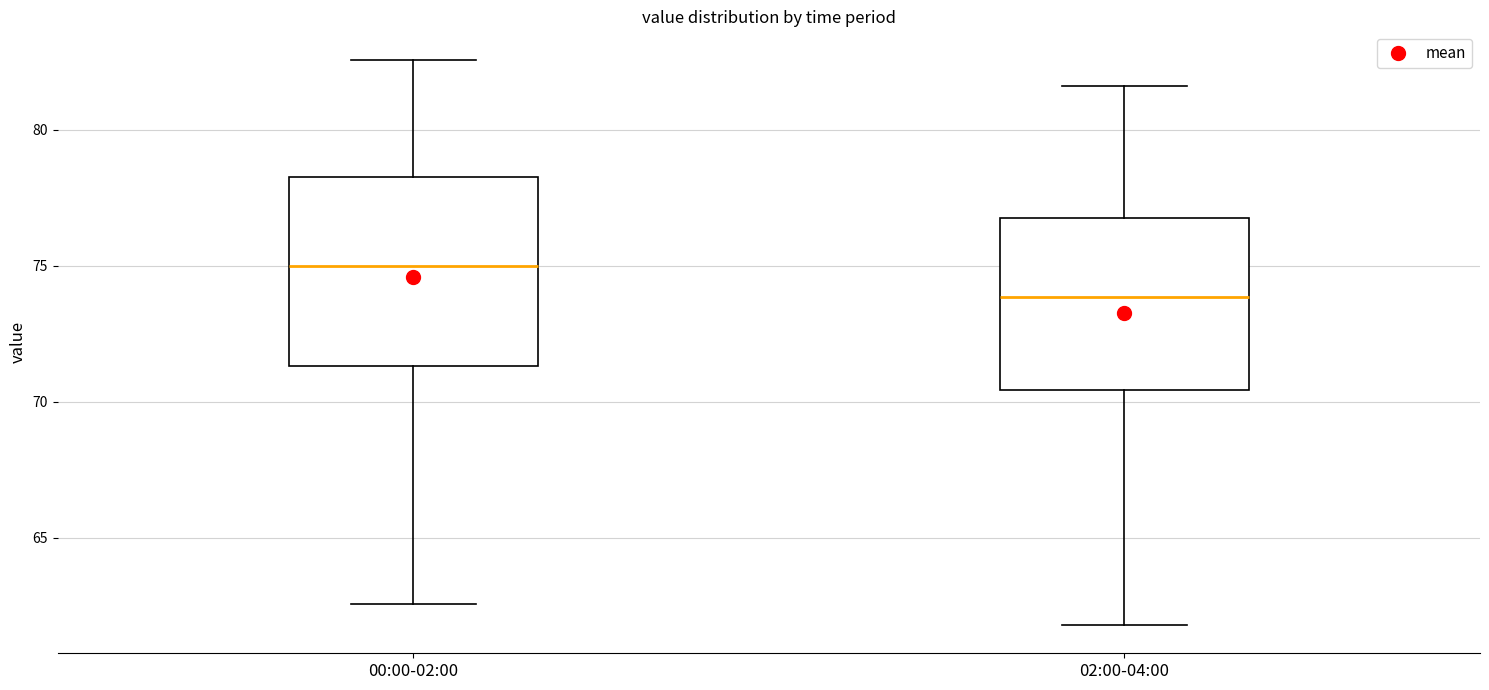

Reading left to right, transcribe this box plot: for each box, give where its median line is, the range the box spans, and where its two whiskers end, as read against the y-axis. The values are not printed on the chart, so give them approximately, as read against the axis.

00:00-02:00: median 75.0, box 71.5 to 78.5, whiskers 62.5 to 82.5
02:00-04:00: median 74.0, box 70.5 to 77.0, whiskers 62.0 to 81.5